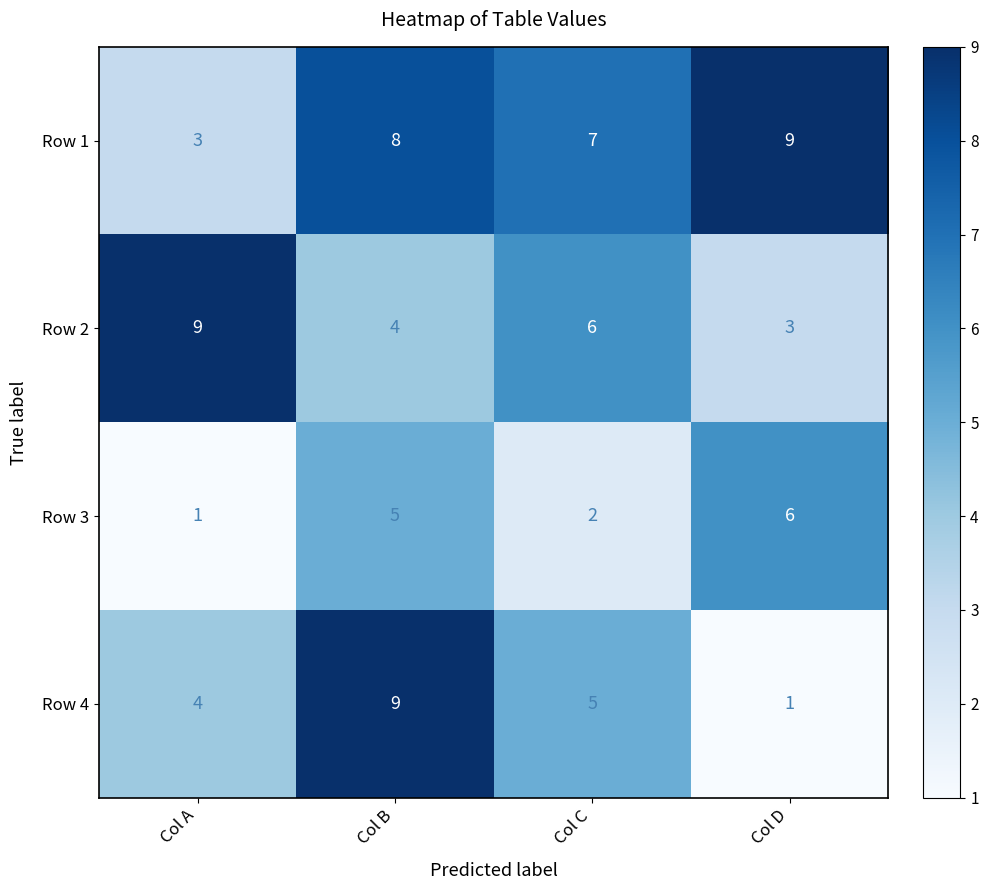

What is the maximum value shown in the chart?

9